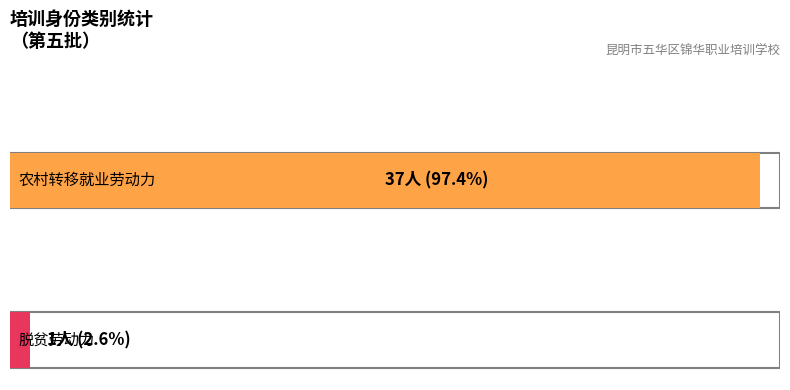

Does the chart contain any negative values?

No